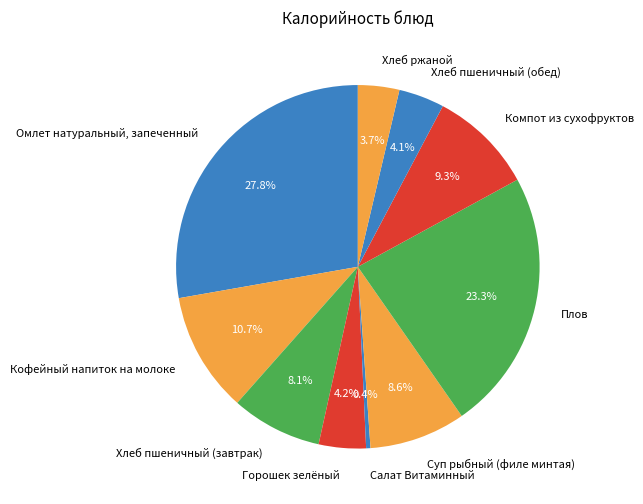

Is there any slice that represents more than half of the pie?

No